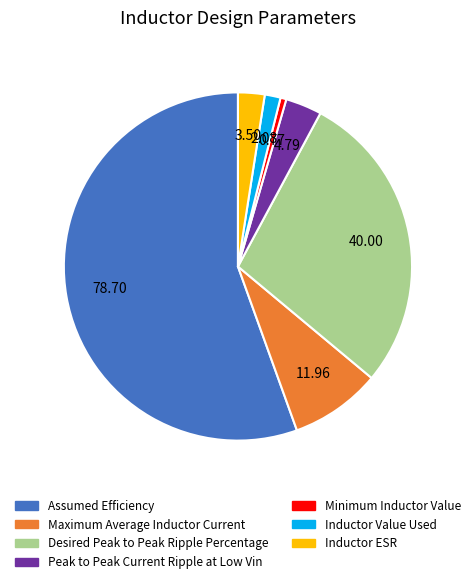

Is there any slice that represents more than half of the pie?

Yes